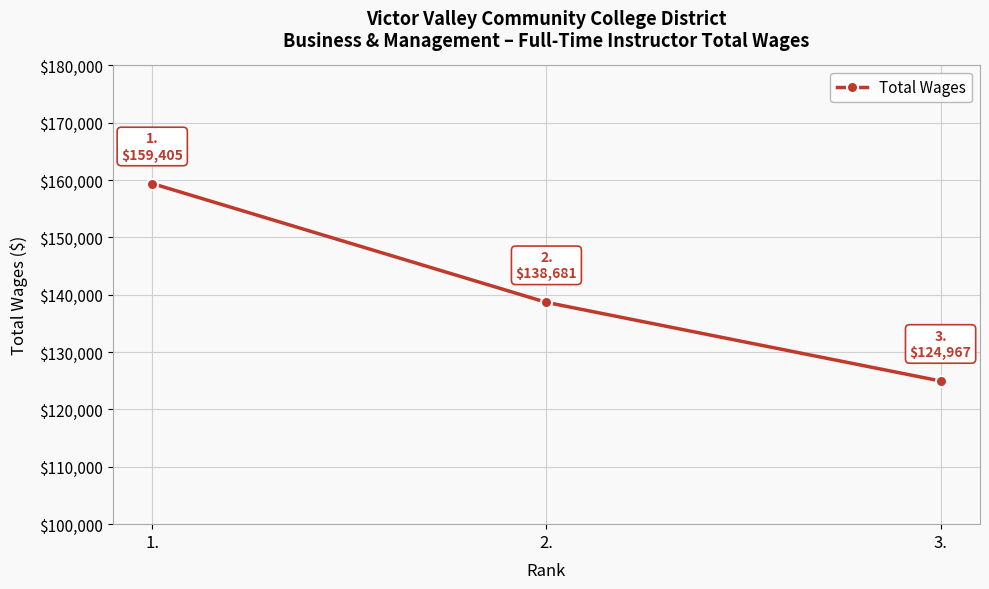

What is the maximum value shown in the chart?

159405